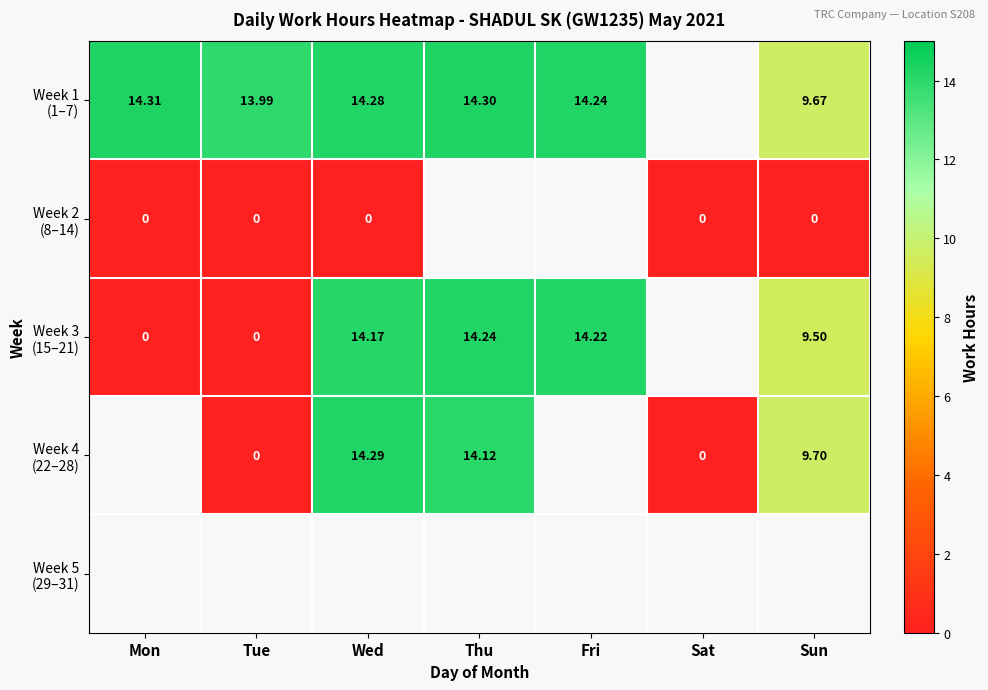

True or false: Week 1 (1–7) has a value of 14.3 at Wed.

True